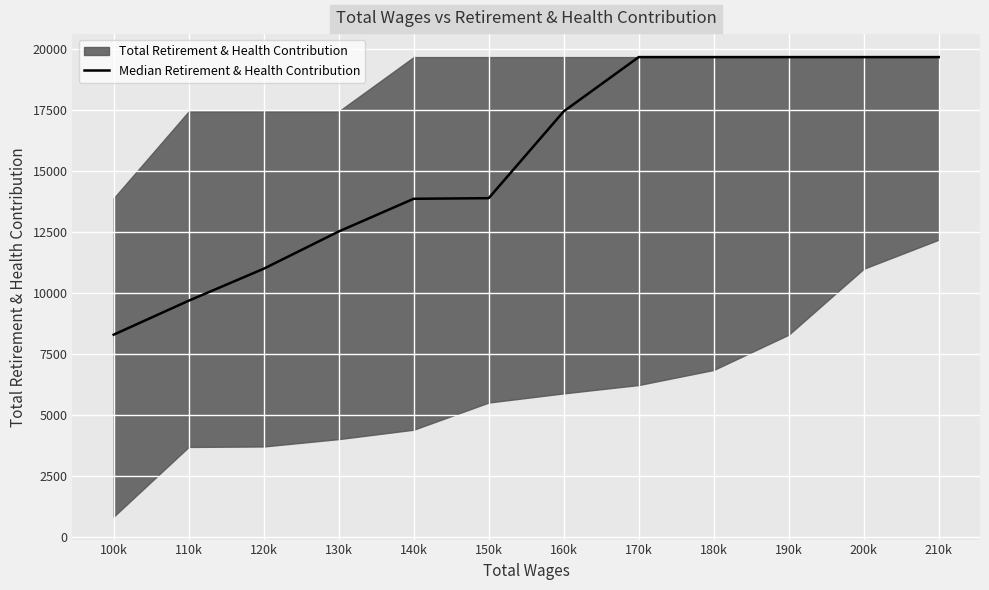

Where is the data nearest to the value 13991?

150k